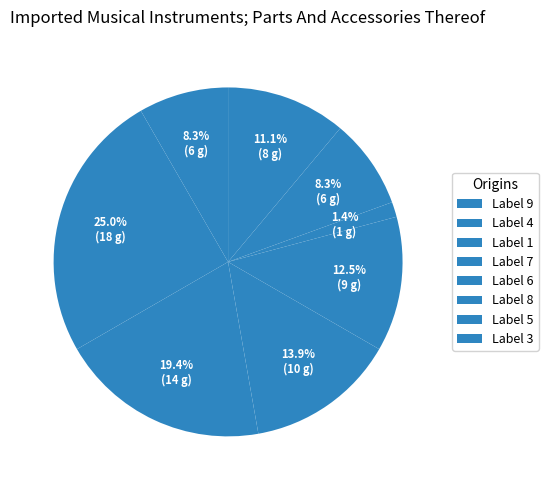

How many segments does this pie chart have?

8